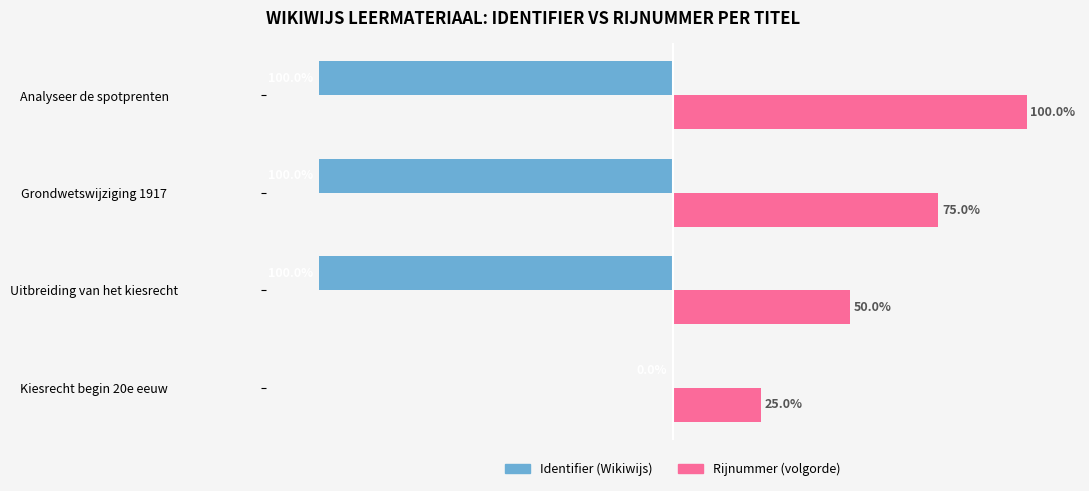

Which series has the largest total across all categories?

Rijnummer (volgorde)